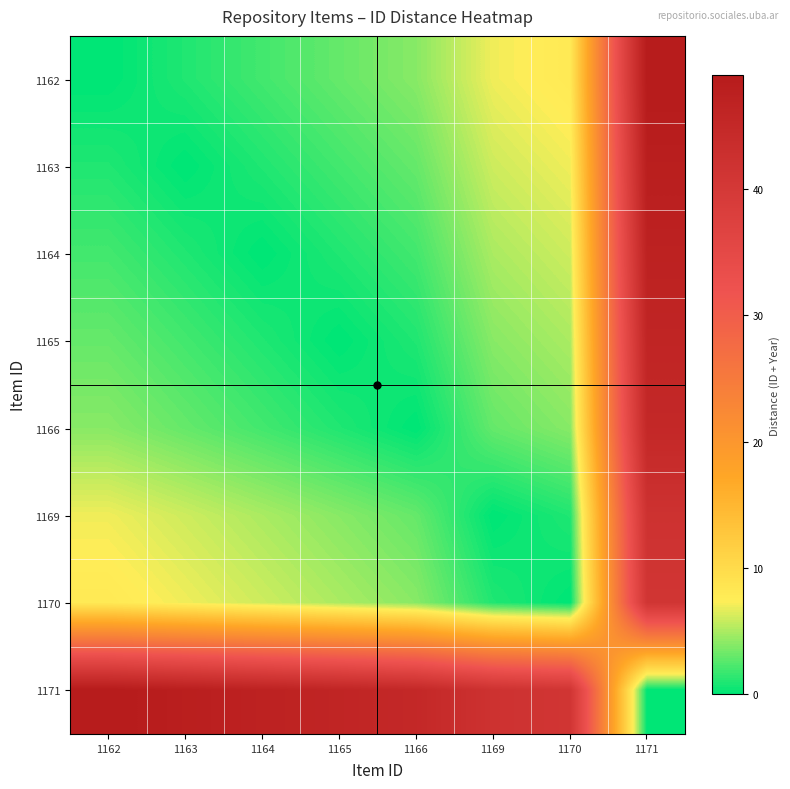

What is the maximum value shown in the chart?

49